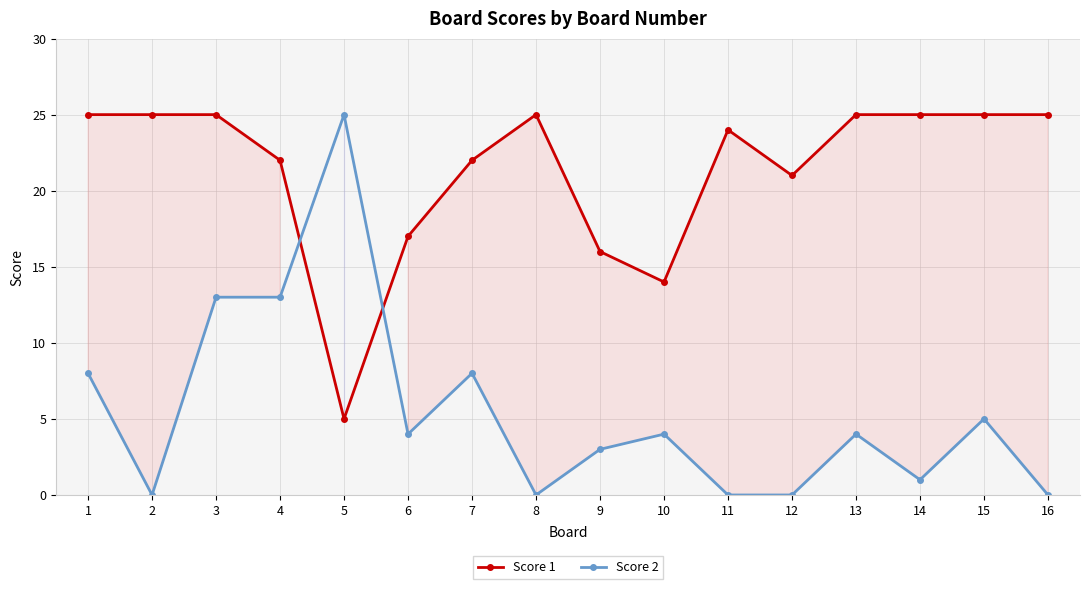

At which category does Score 2 reach its first local peak?

5